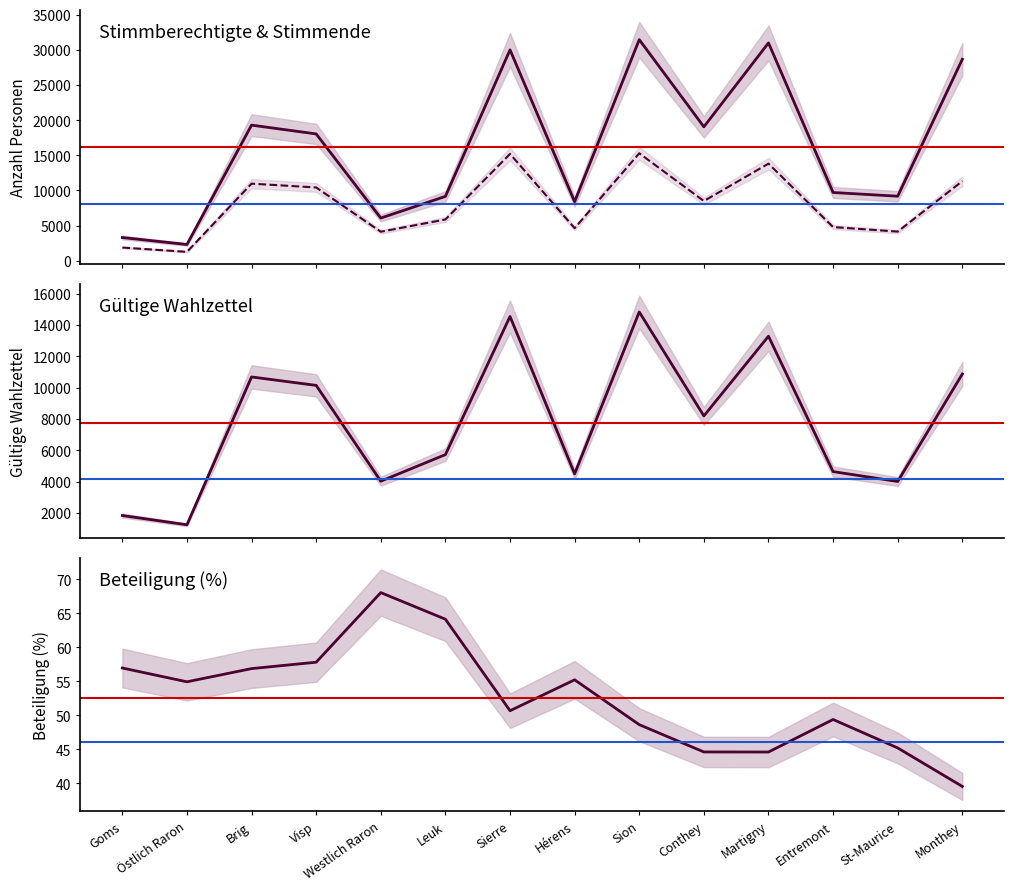

Is it true that Stimmberechtigte equals 6077.0 at Westlich Raron?

True